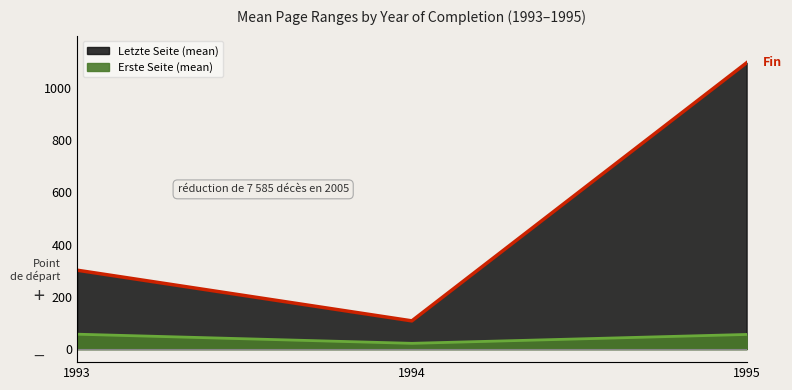

At which label is Erste Seite closest to 1083?

1995